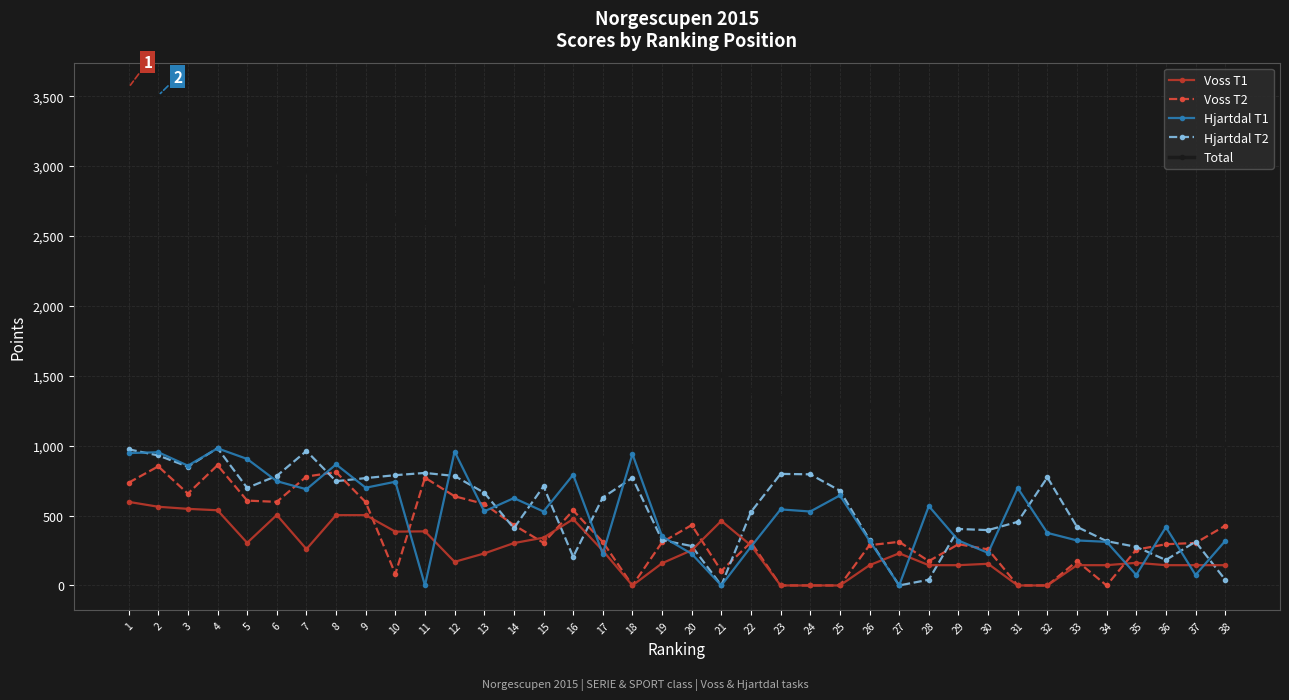

Which series has the largest total across all categories?

Total